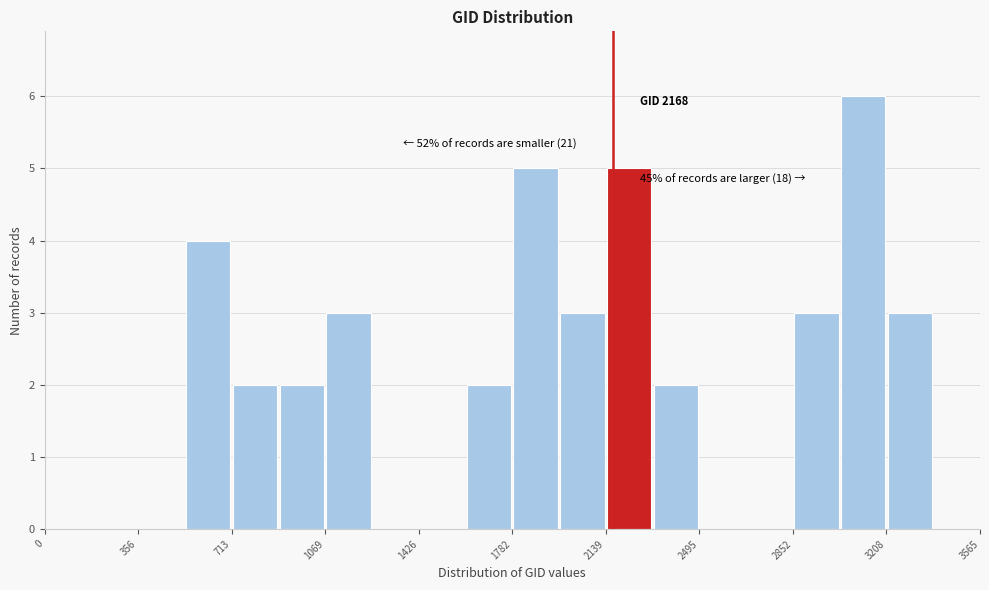

Around what value on the x-axis is the tallest bar? Give the approximate position of its centre, as read against the axis.

3100